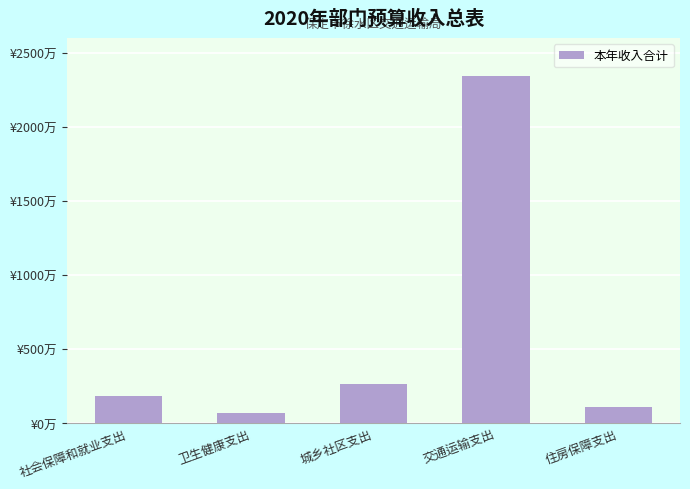

What is the label of the 5th bar from the left?

住房保障支出